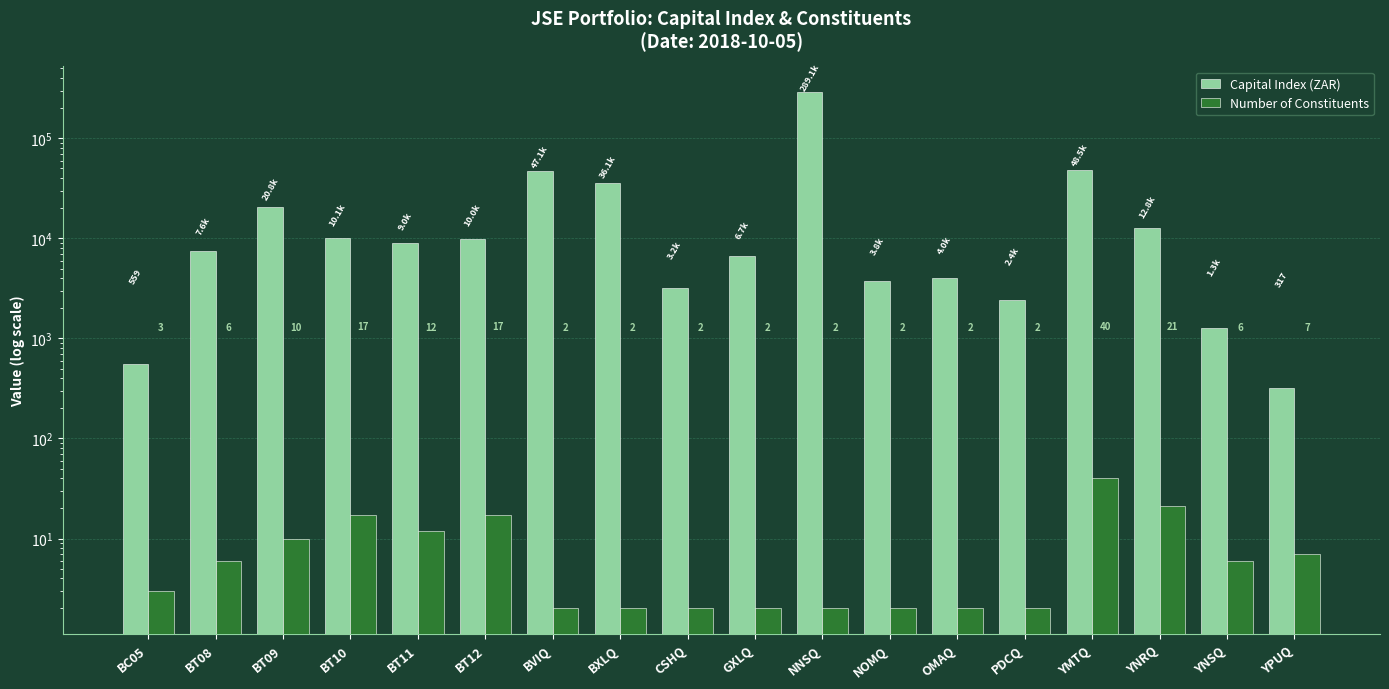

What position from the right is PDCQ?

5